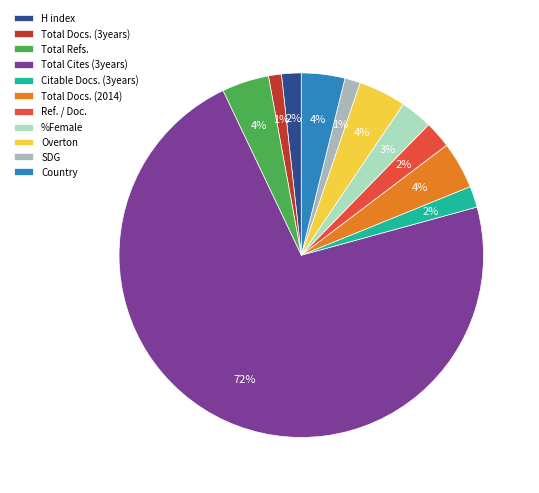

How many segments does this pie chart have?

11